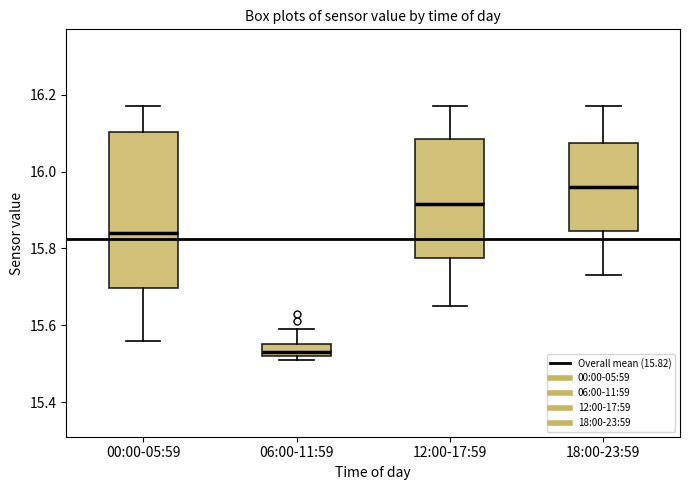

Which box's median line is the highest?

18:00-23:59